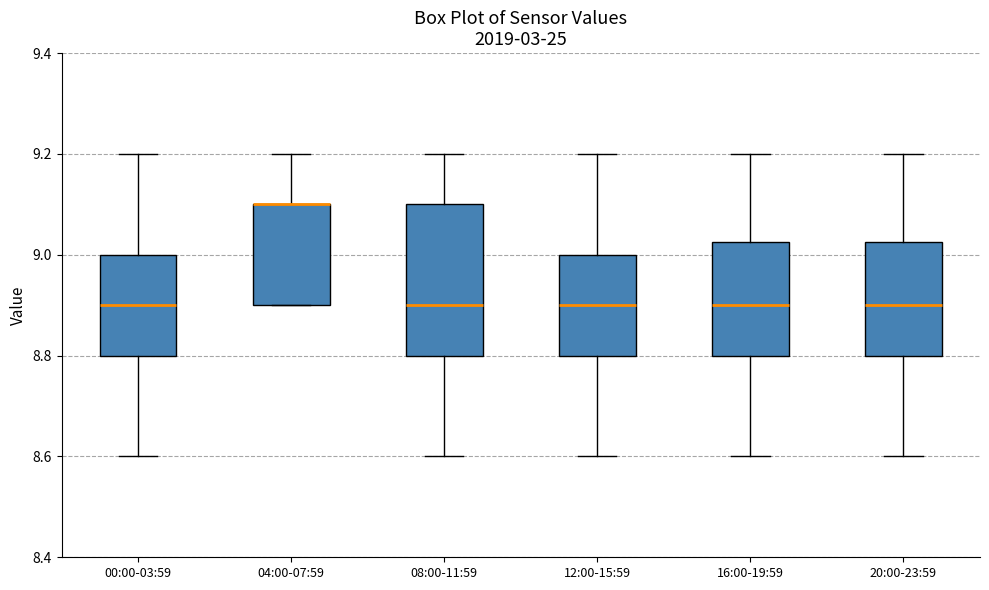

Reading left to right, read every box against the y-axis: the position of its median line, the range the box covers, and the ends of its whiskers. The values are not printed on the chart, so give them approximately, as read against the axis.

00:00-03:59: median 8.90, box 8.80 to 9.00, whiskers 8.60 to 9.20
04:00-07:59: median 9.10 (drawn on the box's upper edge), box 8.90 to 9.10, whiskers 8.90 to 9.20
08:00-11:59: median 8.90, box 8.80 to 9.10, whiskers 8.60 to 9.20
12:00-15:59: median 8.90, box 8.80 to 9.00, whiskers 8.60 to 9.20
16:00-19:59: median 8.90, box 8.80 to 9.02, whiskers 8.60 to 9.20
20:00-23:59: median 8.90, box 8.80 to 9.02, whiskers 8.60 to 9.20